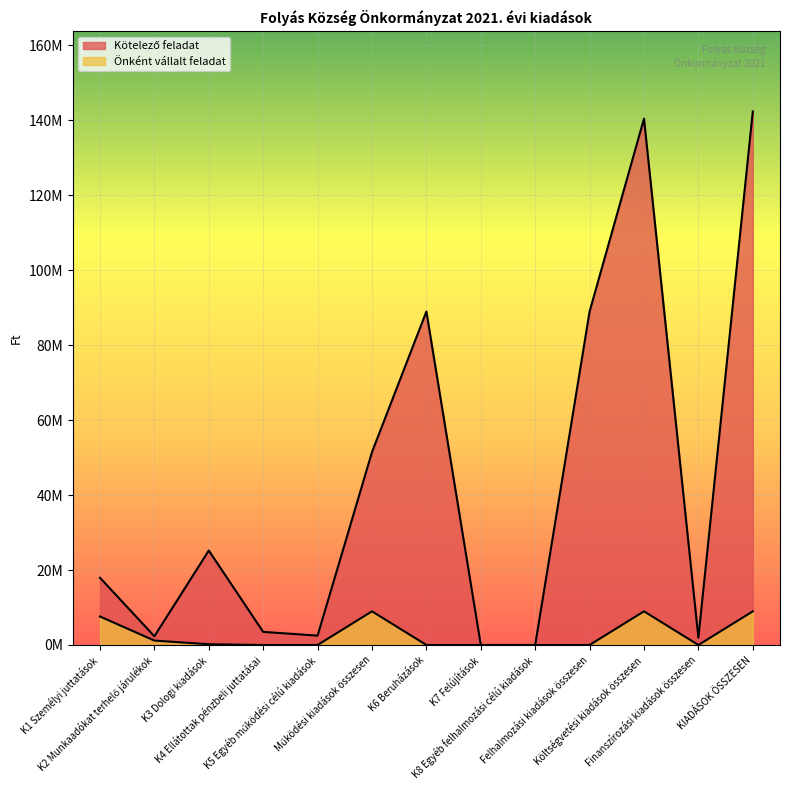

At which category is the sum across all series the highest?

KIADÁSOK ÖSSZESEN